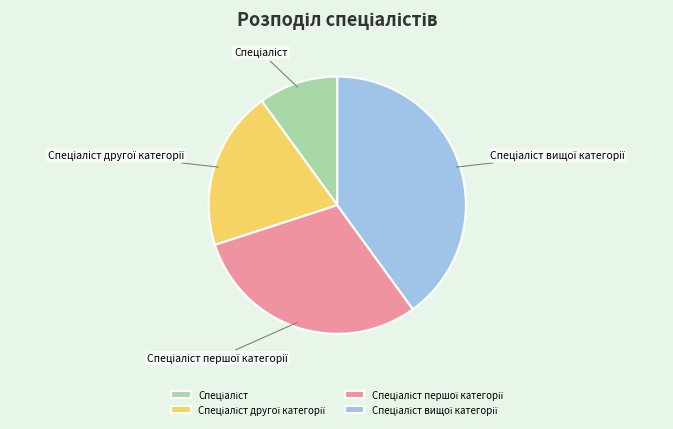

Is there a majority slice in this chart?

No